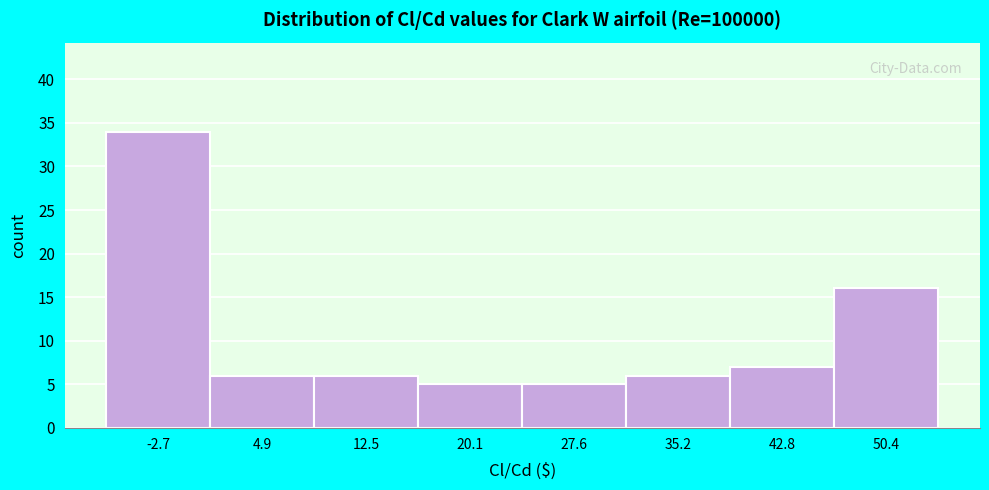

Which range on the x-axis has the tallest bar?

-6 to 1